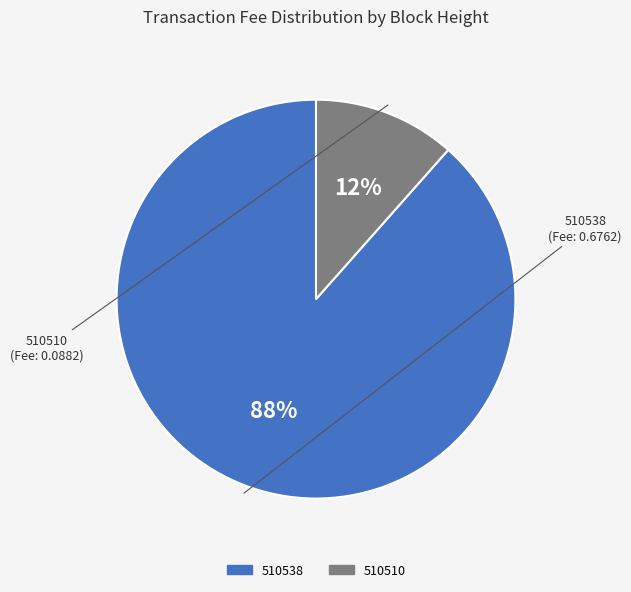

Between 510538 and 510510, which is larger?

510538